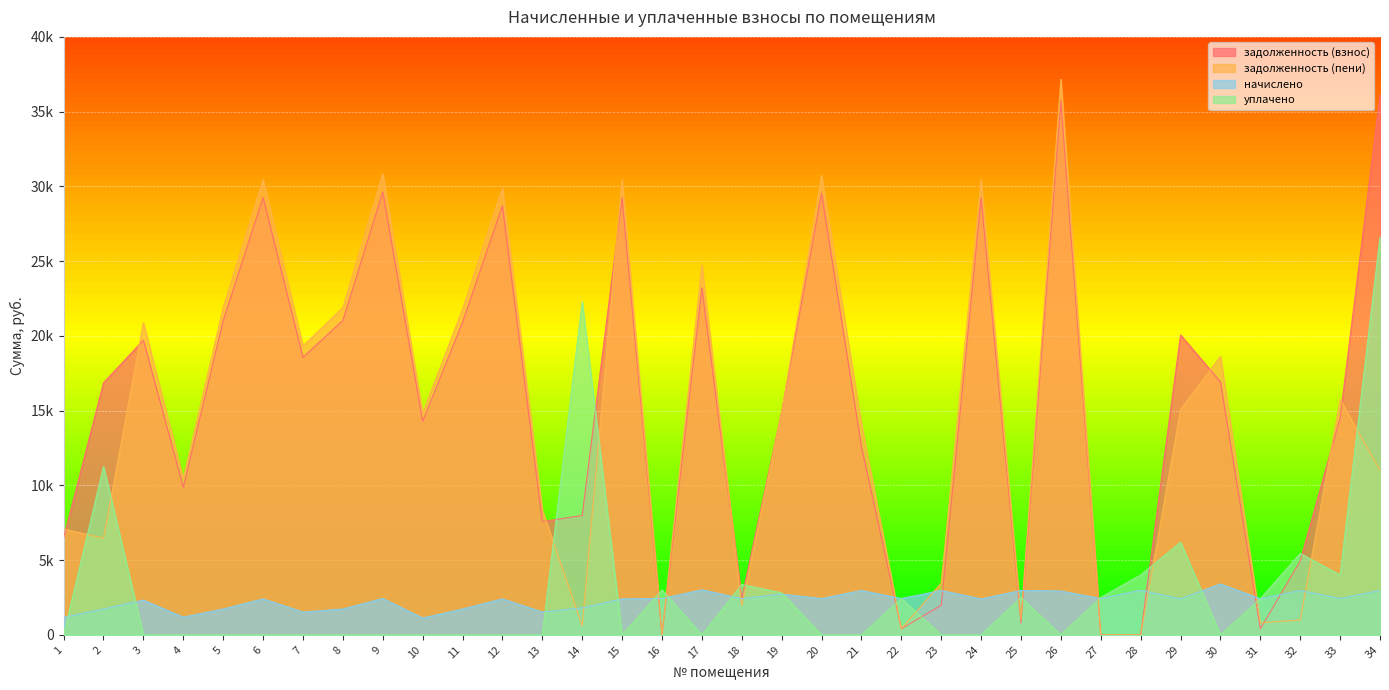

List the labels in order of задолженность (пени) value, smallest first.

16, 27, 28, 22, 14, 31, 32, 25, 18, 23, 2, 1, 13, 4, 34, 21, 10, 19, 29, 33, 30, 7, 3, 11, 5, 8, 17, 12, 6, 15, 24, 20, 9, 26